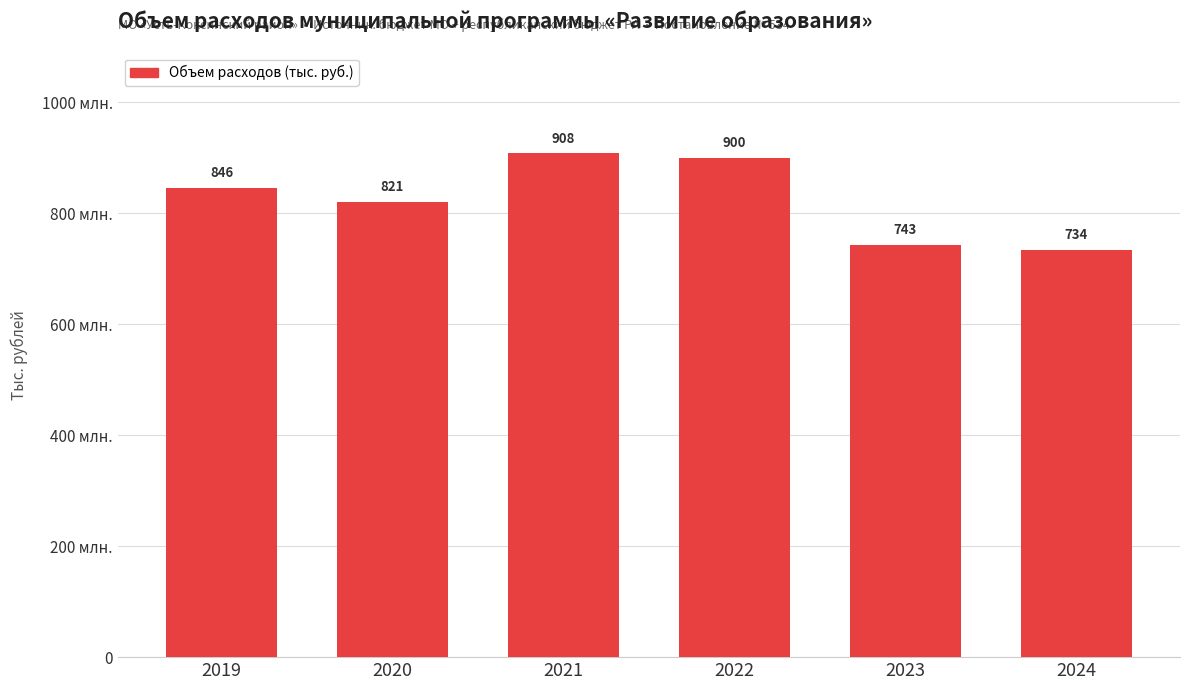

Does the chart contain any negative values?

No